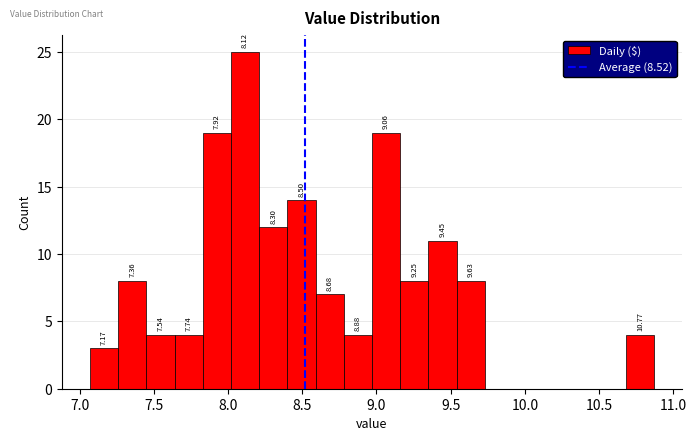

Around what value on the x-axis is the tallest bar? Give the approximate position of its centre, as read against the axis.

8.10